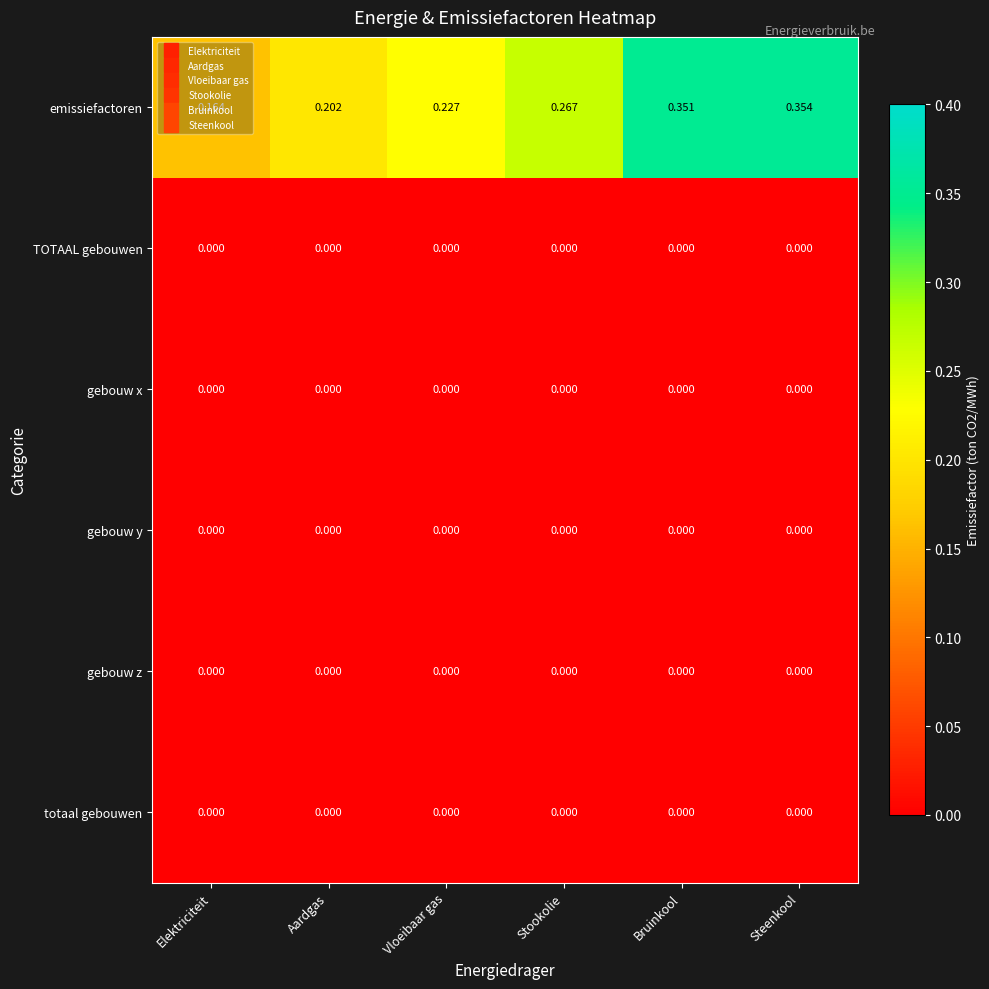

Which category has the highest value across all series?

Steenkool